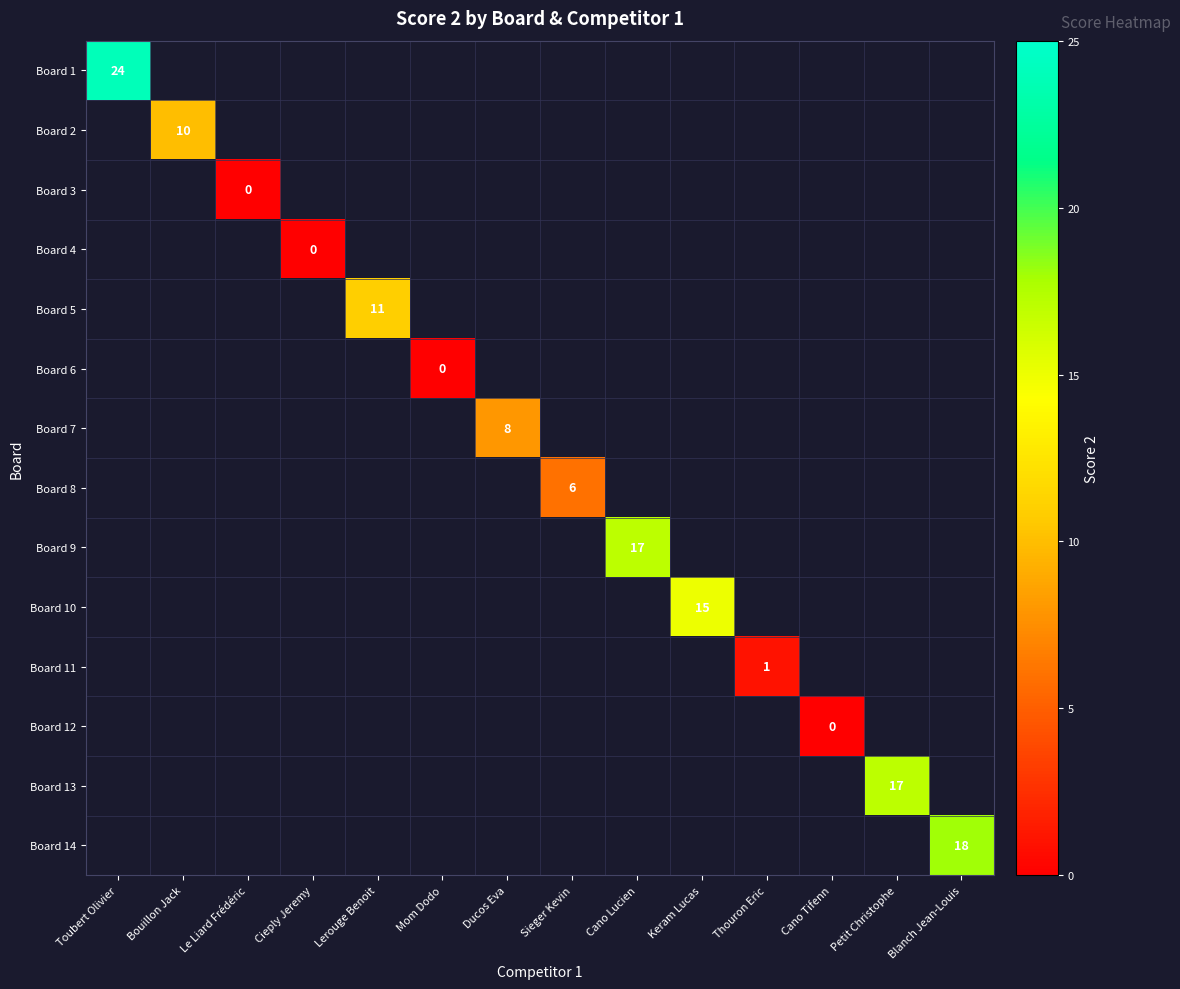

The value of Board 8 at Sieger Kevin is 6.0. True or false?

True